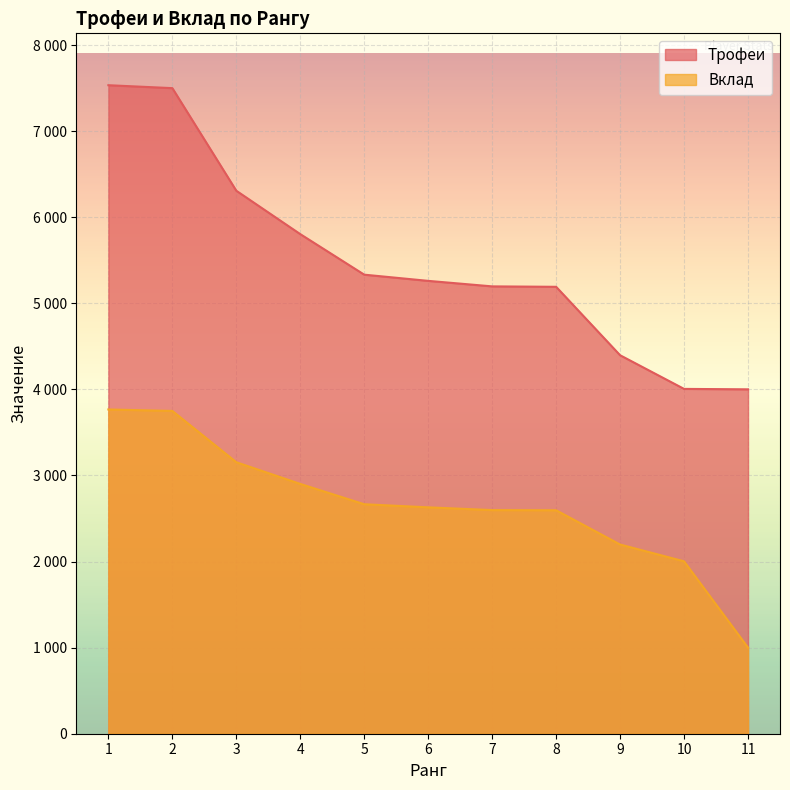

True or false: Вклад and Трофеи intersect in this chart.

False